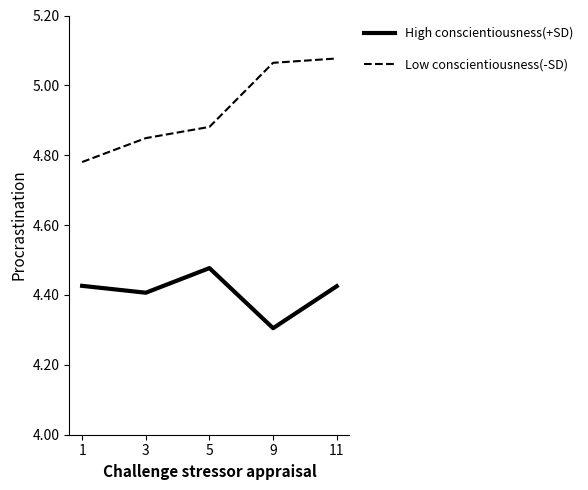

Where is the first local maximum for High conscientiousness(+SD)?

5